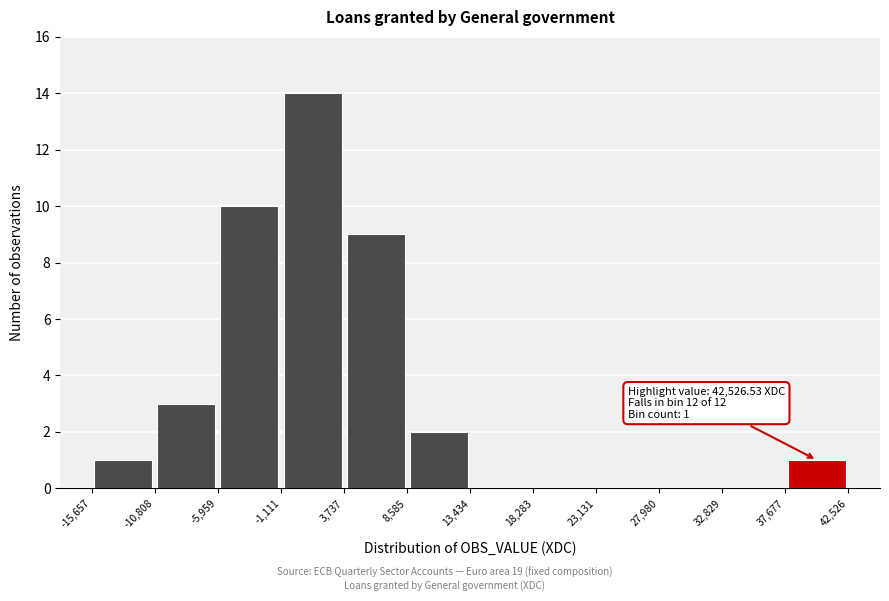

Which range on the x-axis has the tallest bar?

-1,111 to 3,737